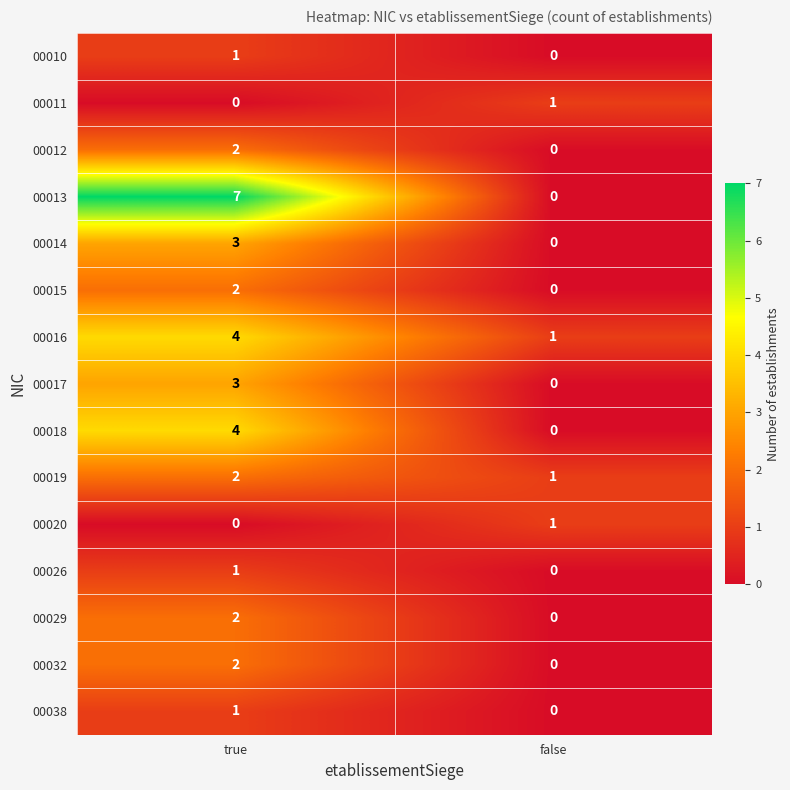

Reading left to right, extract all data points from this chart.

00010: 1	0
00011: 0	1
00012: 2	0
00013: 7	0
00014: 3	0
00015: 2	0
00016: 4	1
00017: 3	0
00018: 4	0
00019: 2	1
00020: 0	1
00026: 1	0
00029: 2	0
00032: 2	0
00038: 1	0